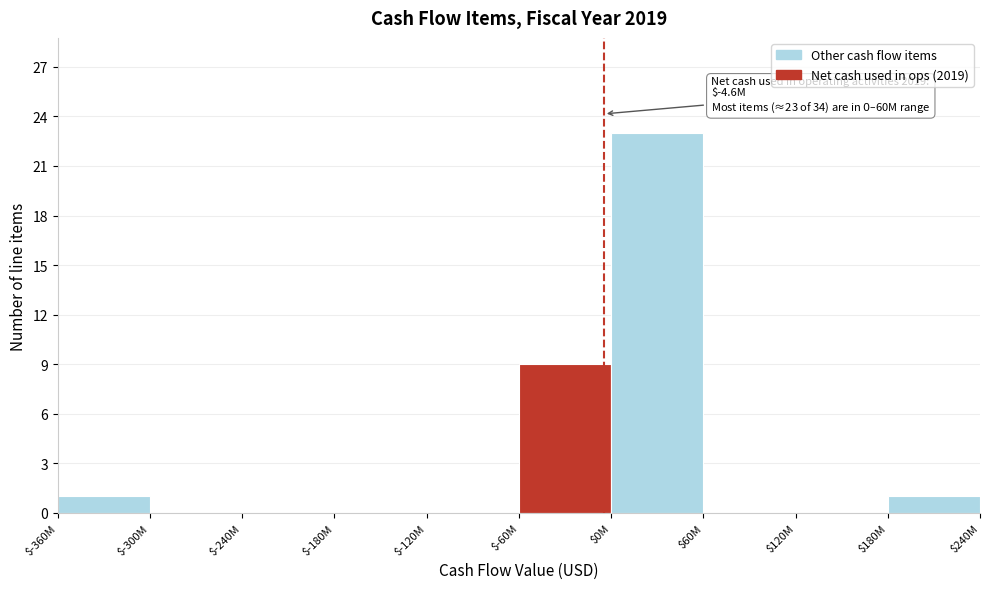

At which category does the chart reach its peak across all series?

$0M